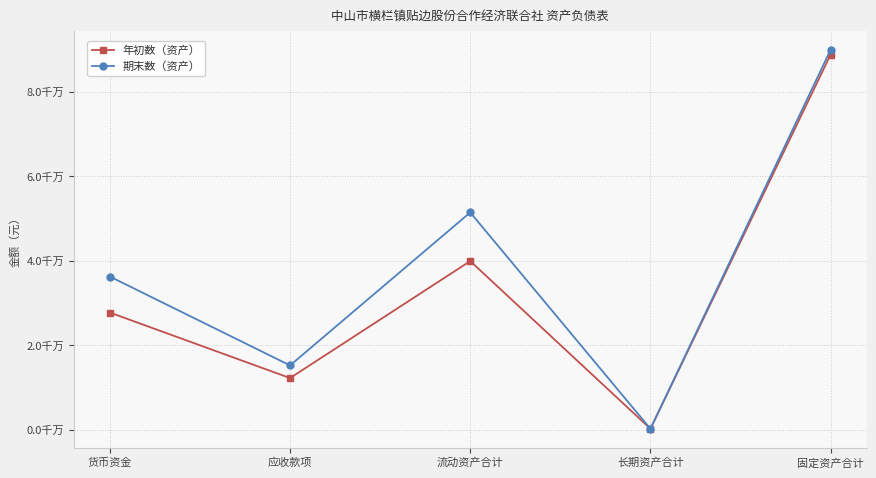

Reading left to right, transcribe all the data shown in this chart.

年初数（资产）: 货币资金=27700506.3	应收款项=12190585.6	流动资产合计=39891092.0	长期资产合计=179902.2	固定资产合计=88807002.9
期末数（资产）: 货币资金=36225452.1	应收款项=15182890.7	流动资产合计=51408342.9	长期资产合计=179902.2	固定资产合计=89938206.2